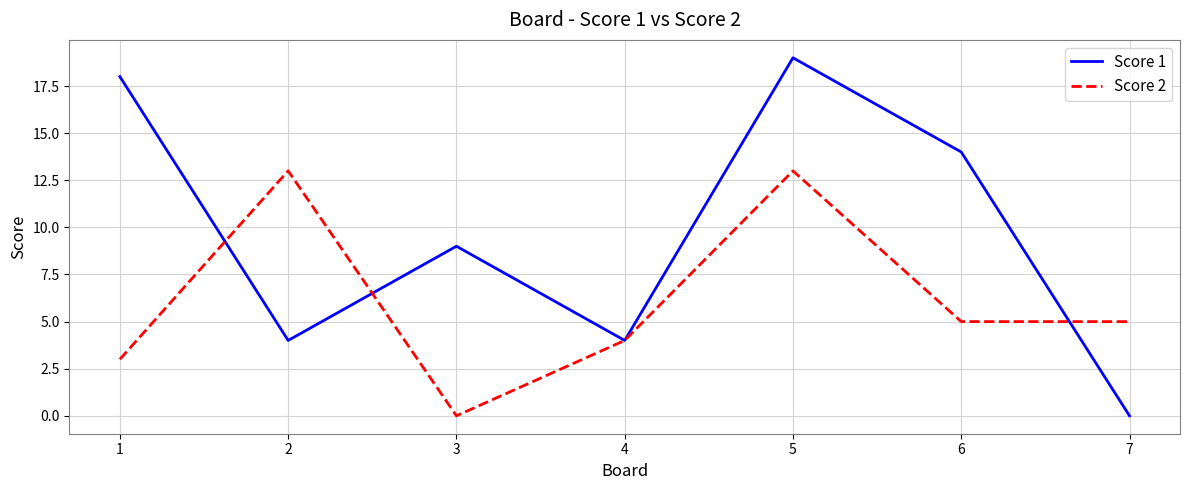

Is this an area chart (filled region under the line)?

No